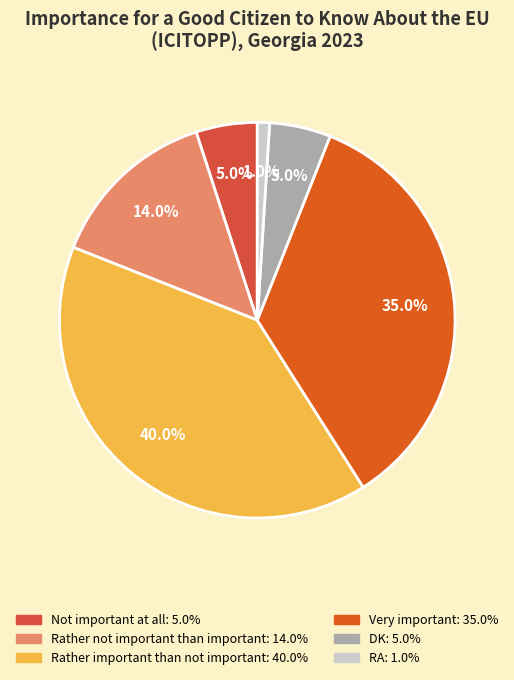

How many slices are in this pie chart?

6